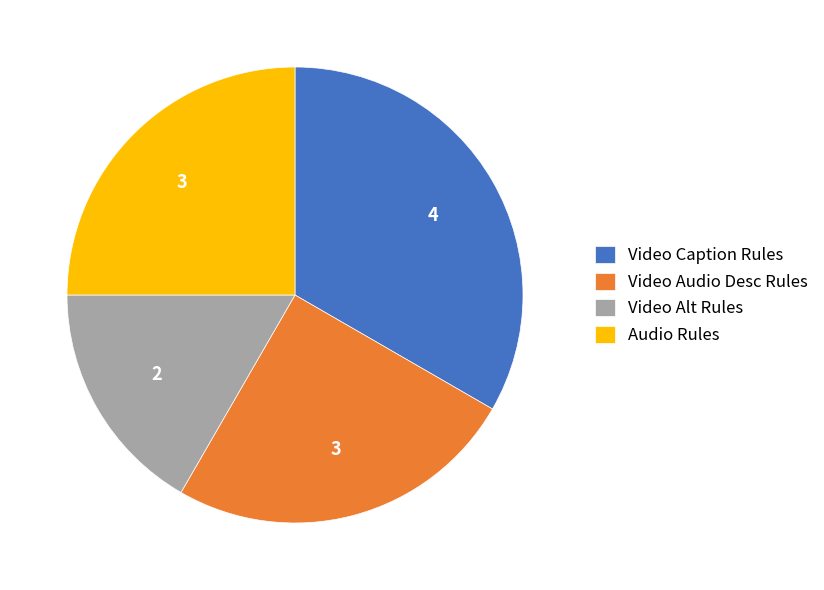

Which category has the biggest portion of the pie?

Video Caption Rules